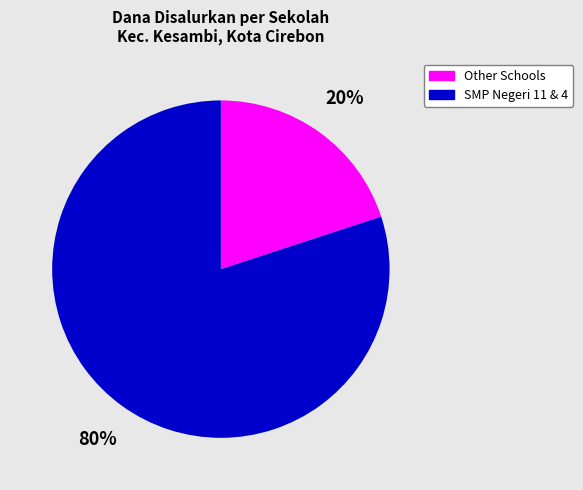

Is there any slice that represents more than half of the pie?

Yes